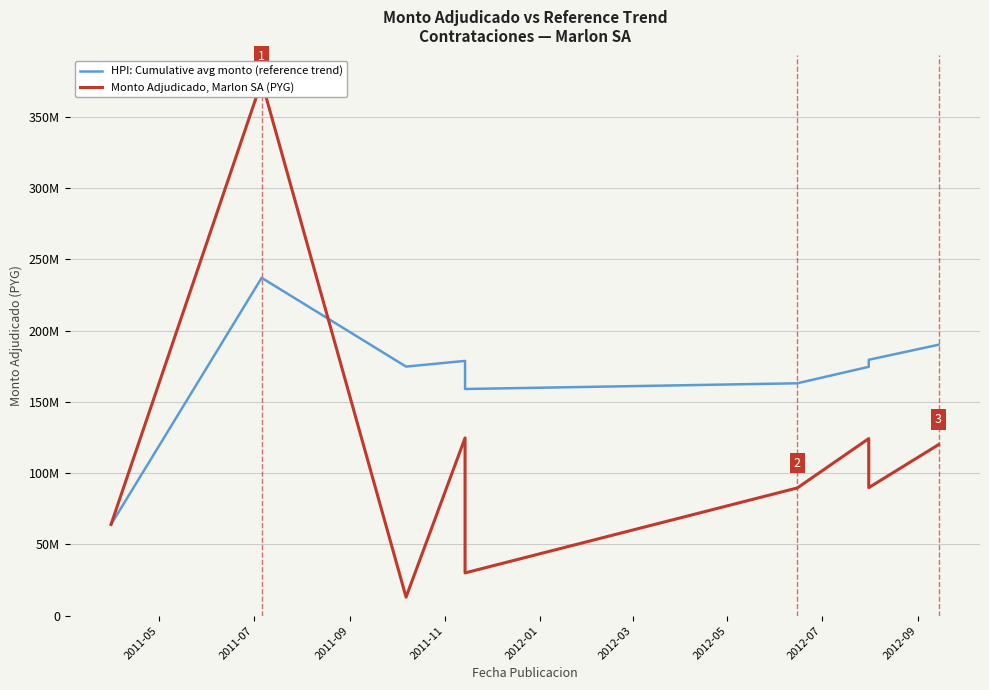

How many times do Monto Adjudicado, Marlon SA (PYG) and HPI: Cumulative avg monto (reference trend) cross each other?

1